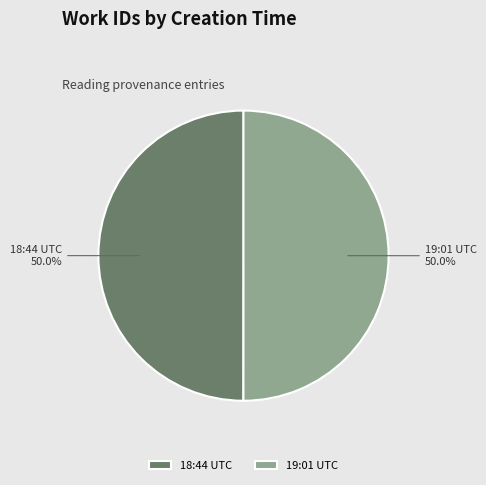

What is the total percentage of 19:01 UTC and 18:44 UTC?

100.0%